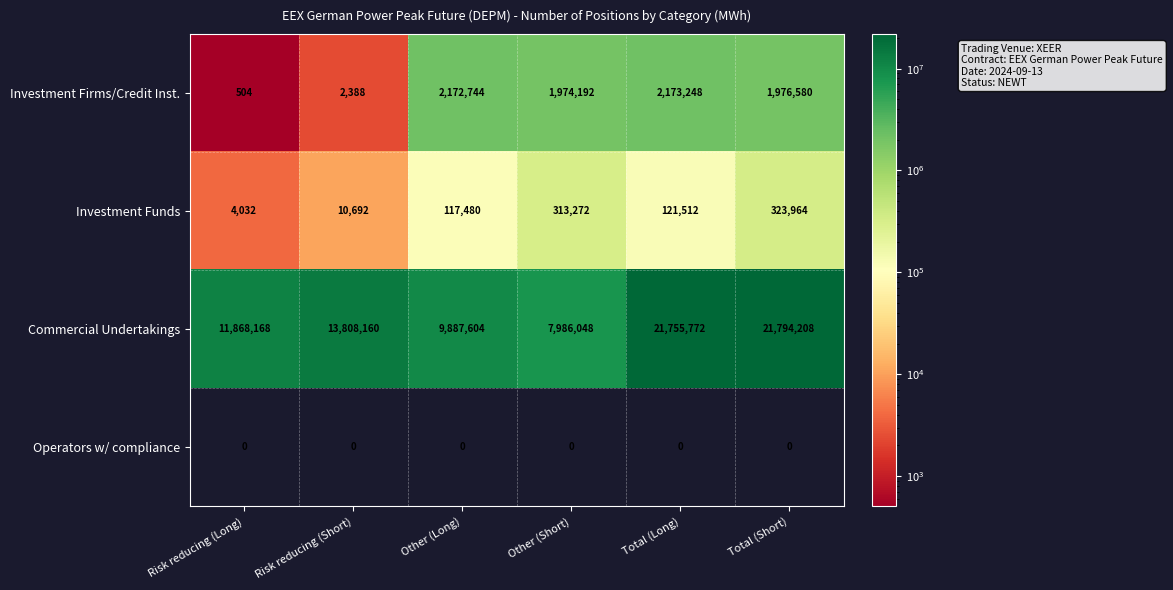

What is the maximum value for Investment Funds?

323964